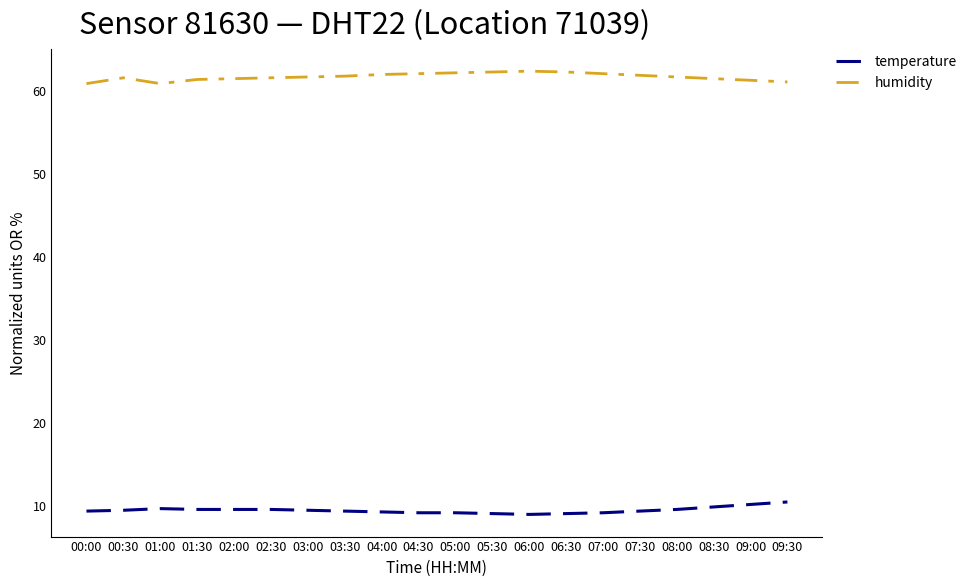

Is the value of humidity at 09:30 greater than the value of temperature at 07:30?

Yes